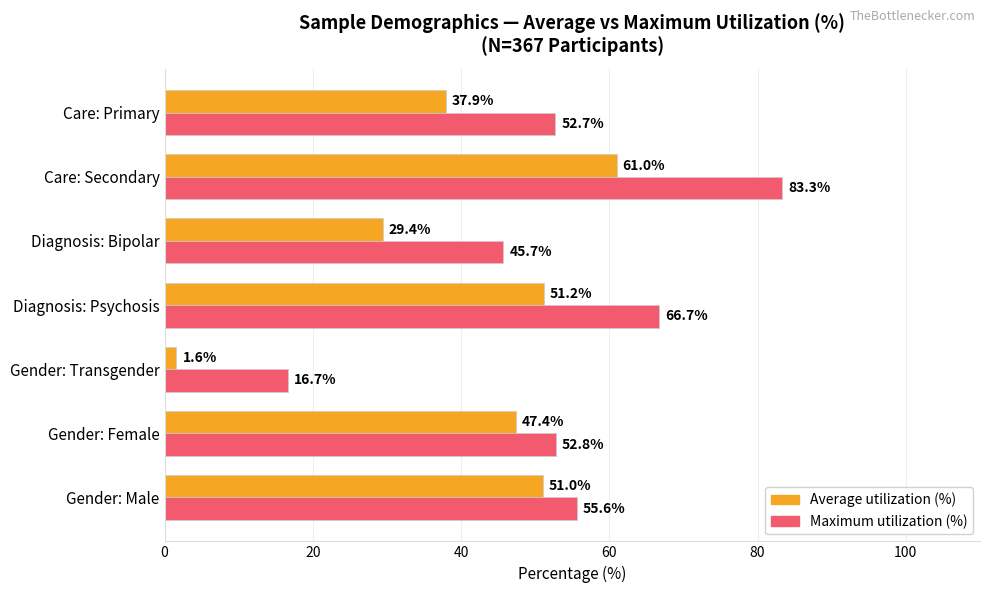

Which series has the largest total across all categories?

Maximum utilization (%)